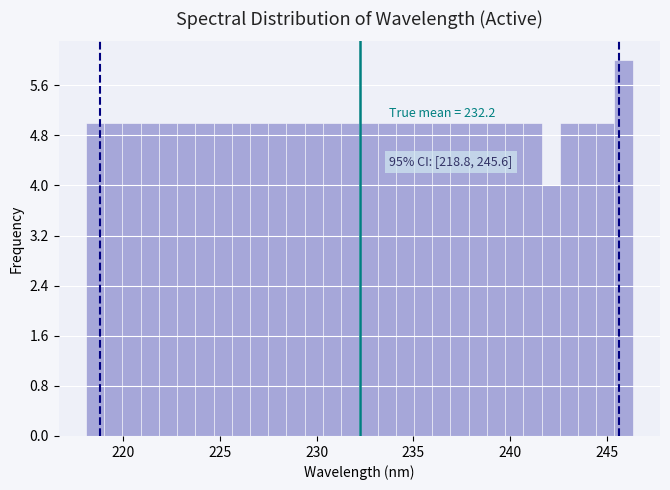

Read against the x-axis, roughly where is the centre of the tallest bar?

246.0